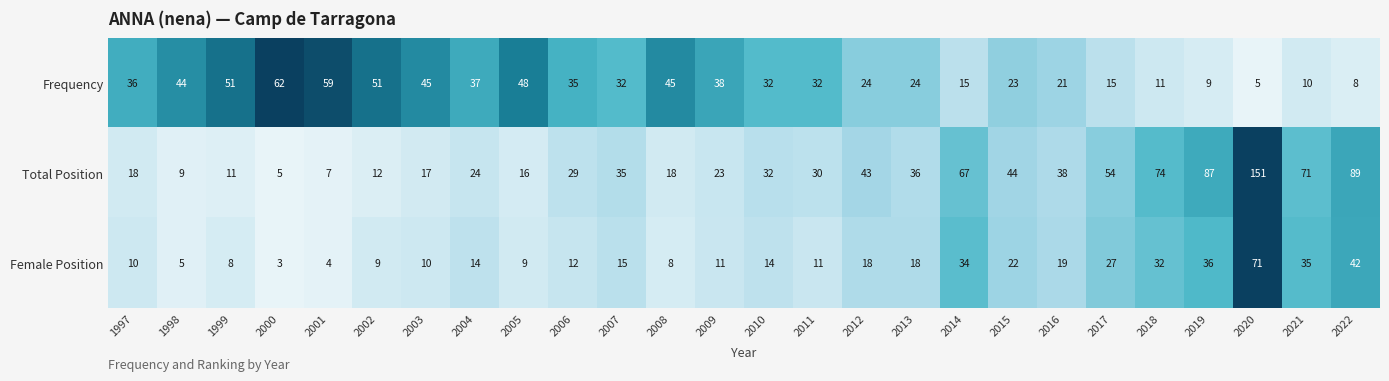

Which series changed the most between 2012 and 2014?

Total Position